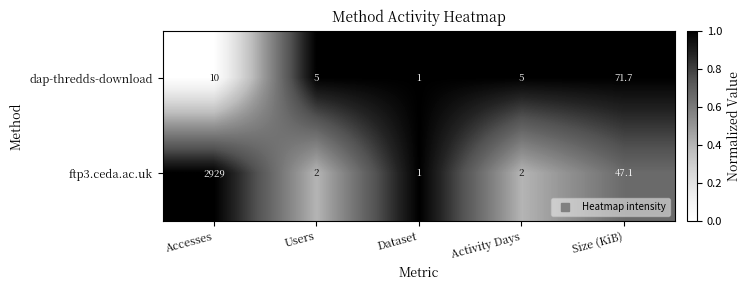

What is the sum of the dap-thredds-download values at Size (KiB) and Dataset?

72.7